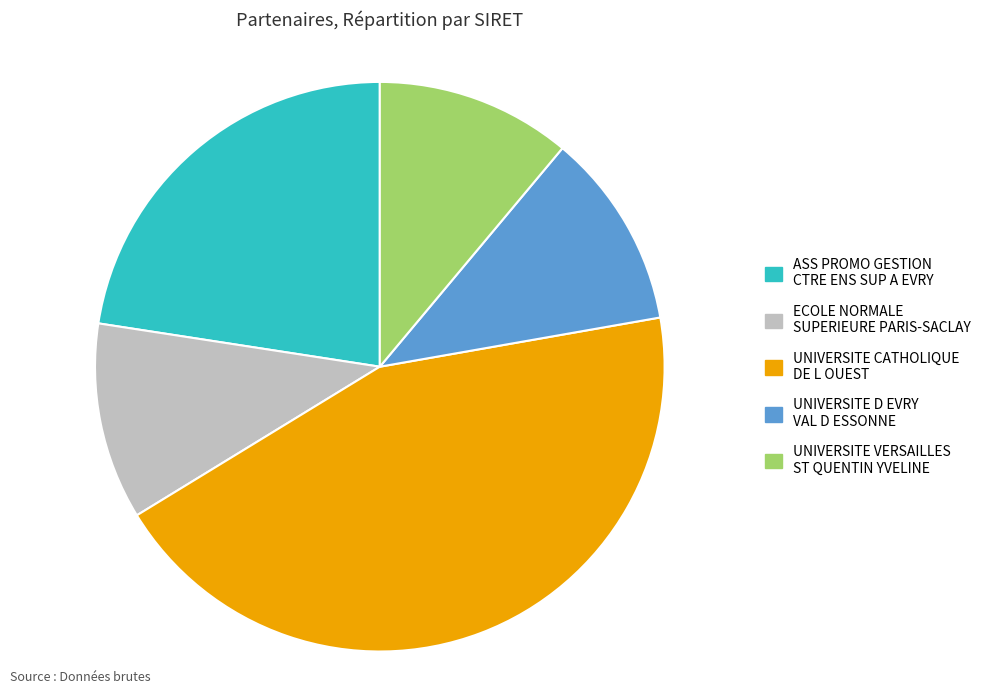

Combined, do UNIVERSITE CATHOLIQUE DE L OUEST and ASS PROMO GESTION CTRE ENS SUP A EVRY account for over 50%?

Yes